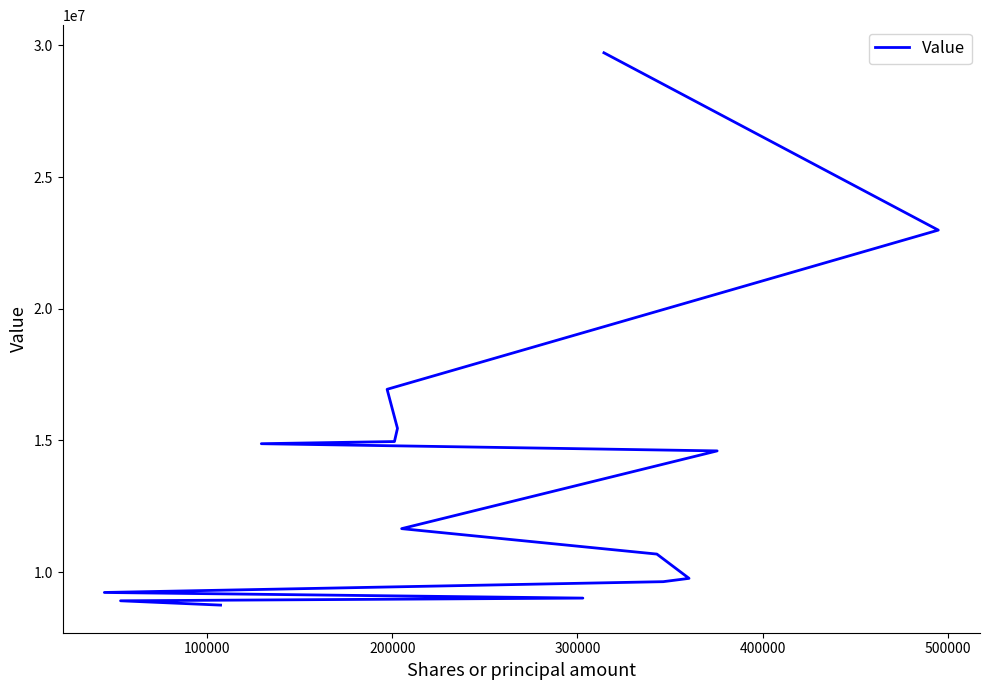

What position from the right is 100000?

14